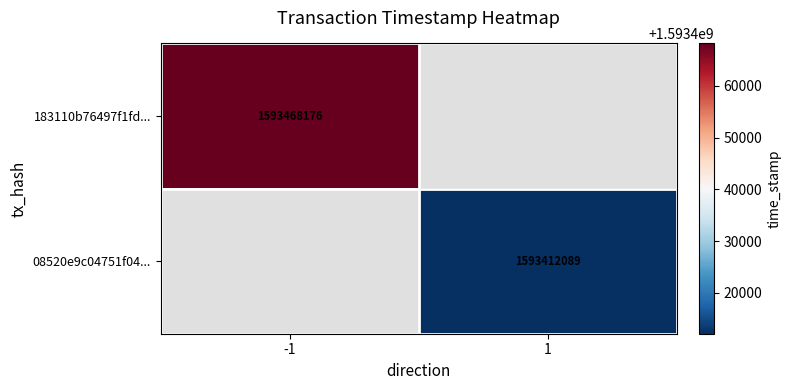

Between 1 and -1, which is larger?

-1